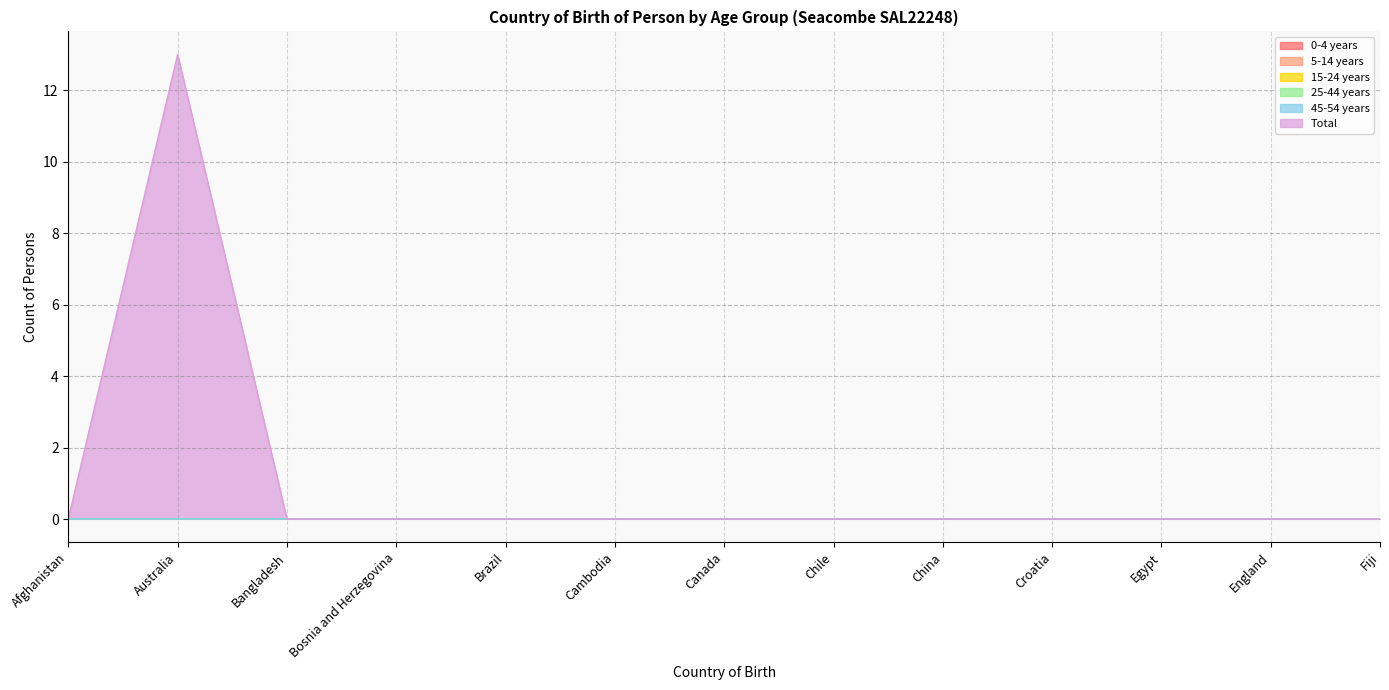

How many categories are shown in the chart?

13